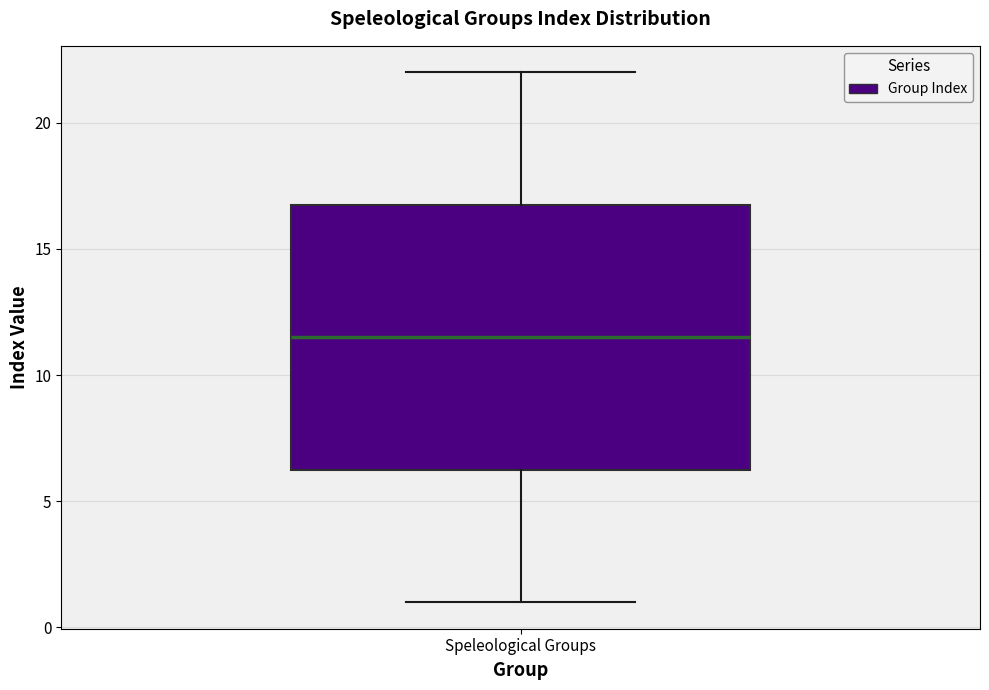

Where is the upper edge of the box for Speleological Groups on the y-axis? The values are not printed on the chart, so give them approximately, as read against the axis.

17.0